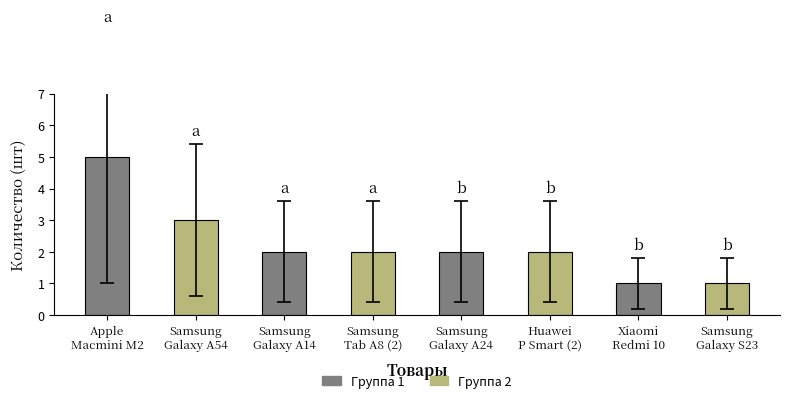

How many categories are shown in the chart?

8